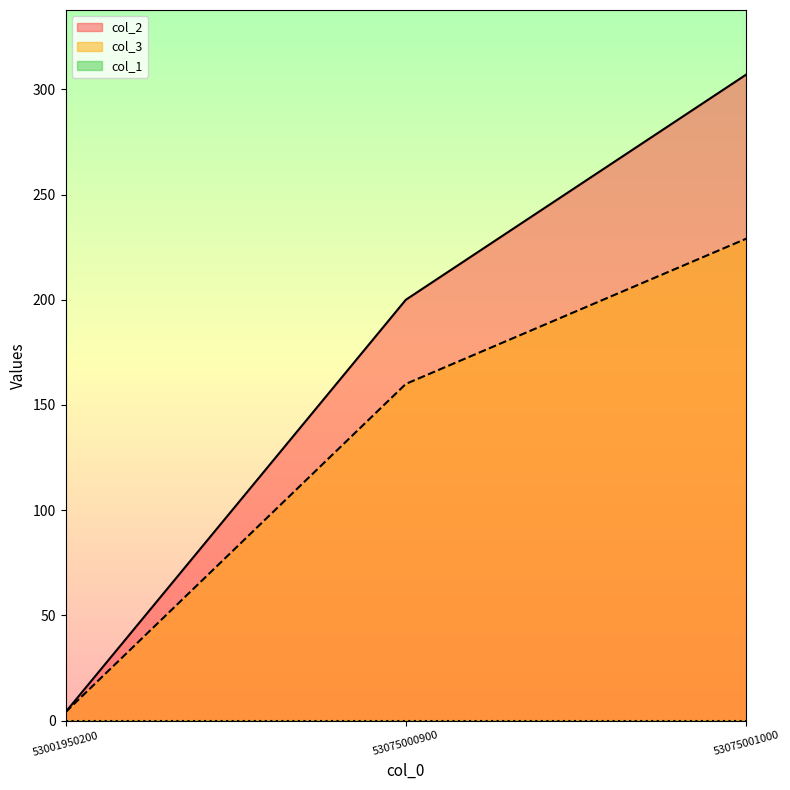

At which label is col_3 closest to 116?

53075000900